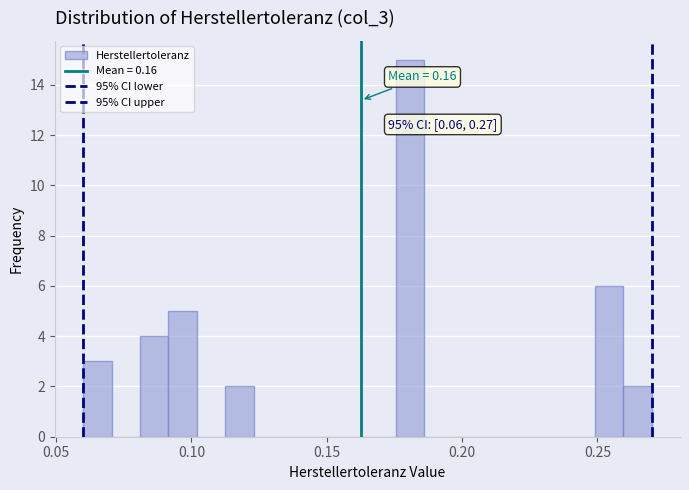

Around what value on the x-axis is the tallest bar? Give the approximate position of its centre, as read against the axis.

0.180